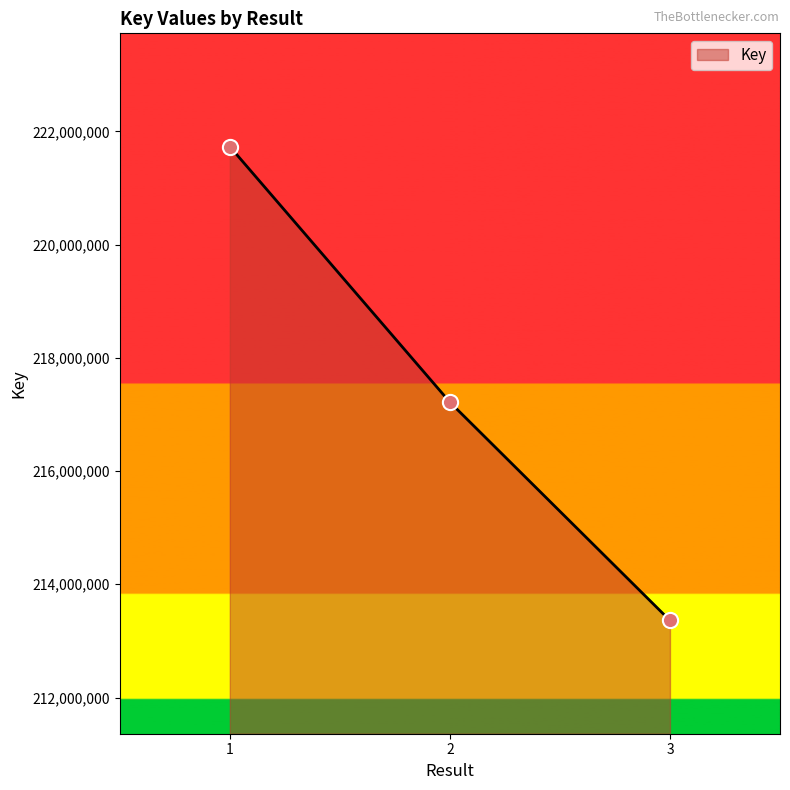

What is the ratio of the value at 2 to the value at 3?

1.0